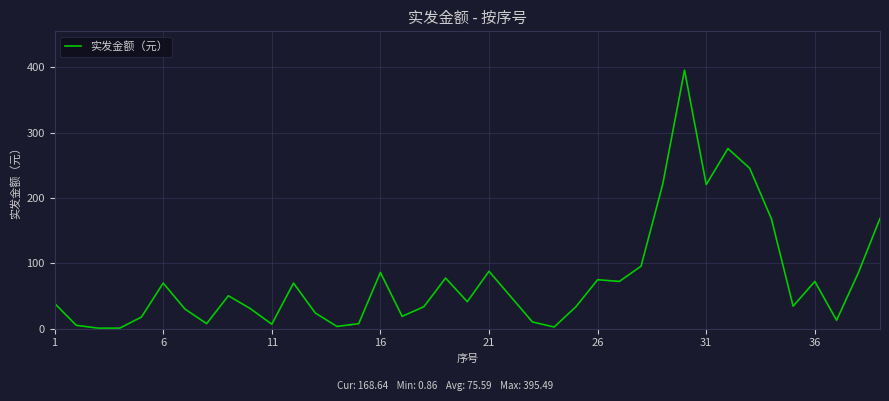

How many distinct data groups are displayed?

1